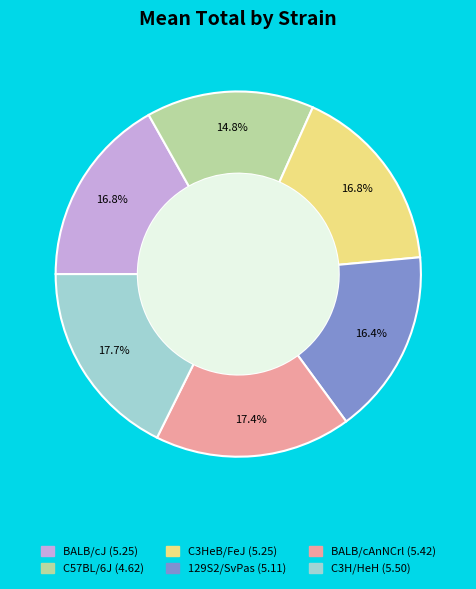

What percentage do 129S2/SvPas and C3H/HeH together represent?

34.1%